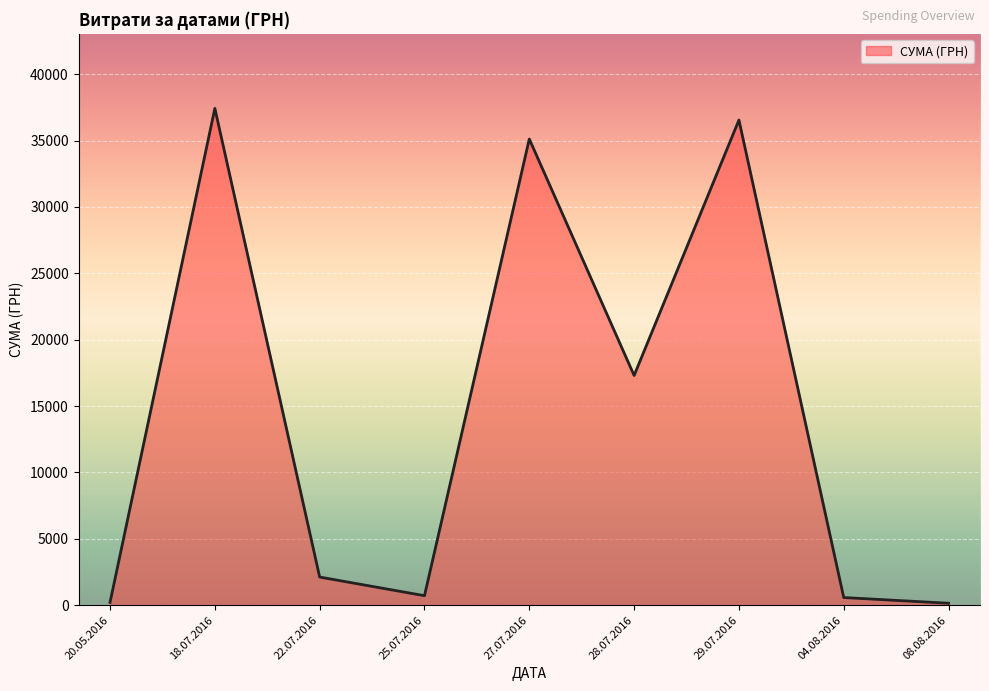

Between 27.07.2016 and 28.07.2016, which is larger?

27.07.2016